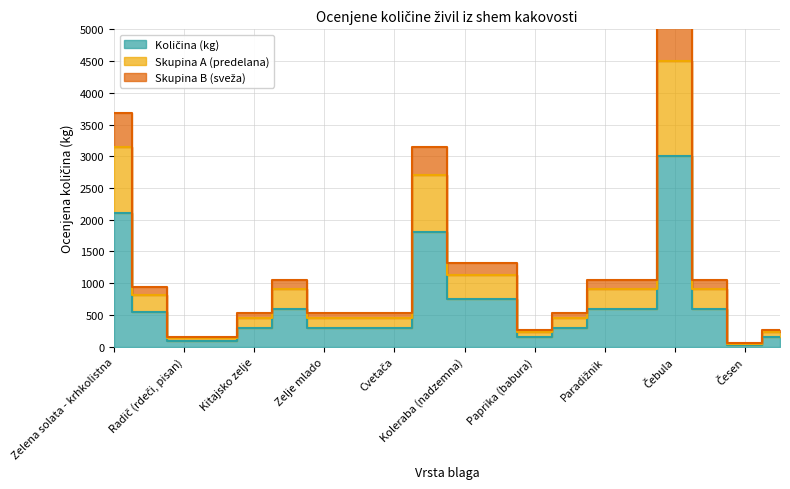

What are all the series names shown in the legend?

Količina (kg), Skupina A (predelana), Skupina B (sveža)